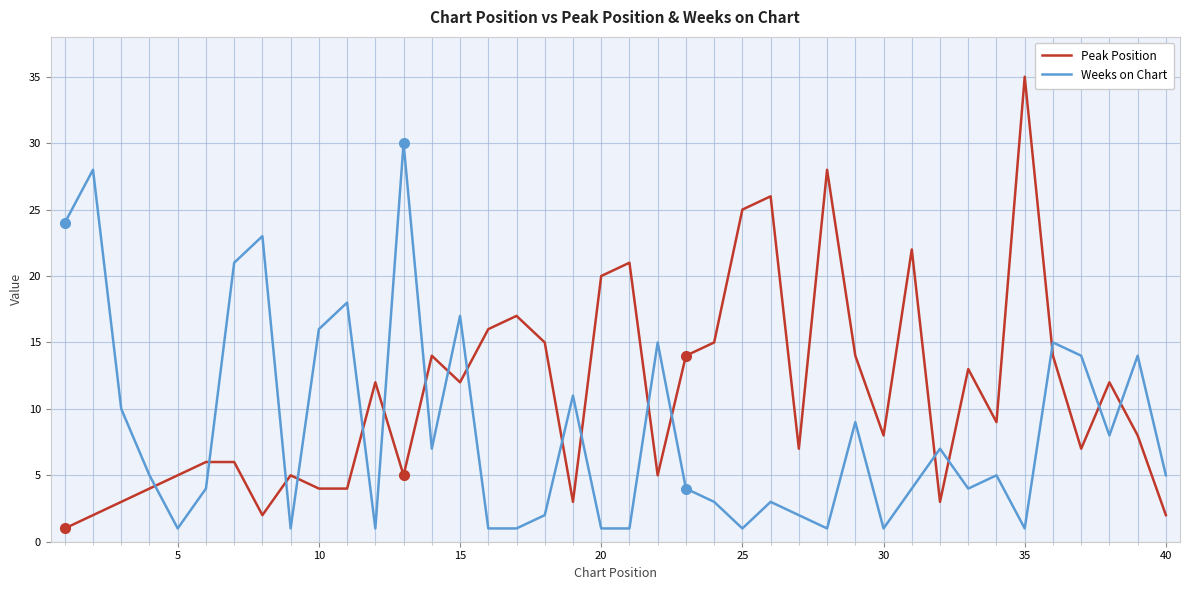

How many lines are shown in the chart?

2